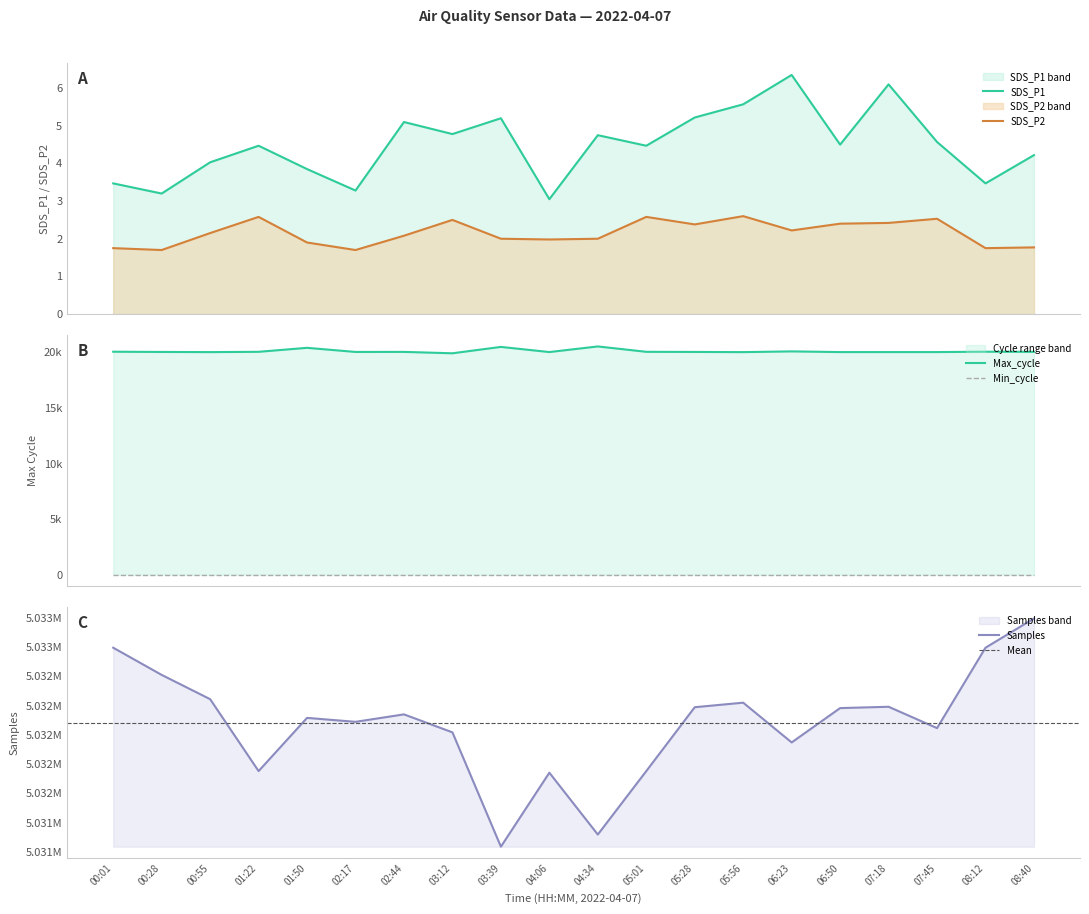

What is the approximate value of Max_cycle_k at 05:56?

20021.0